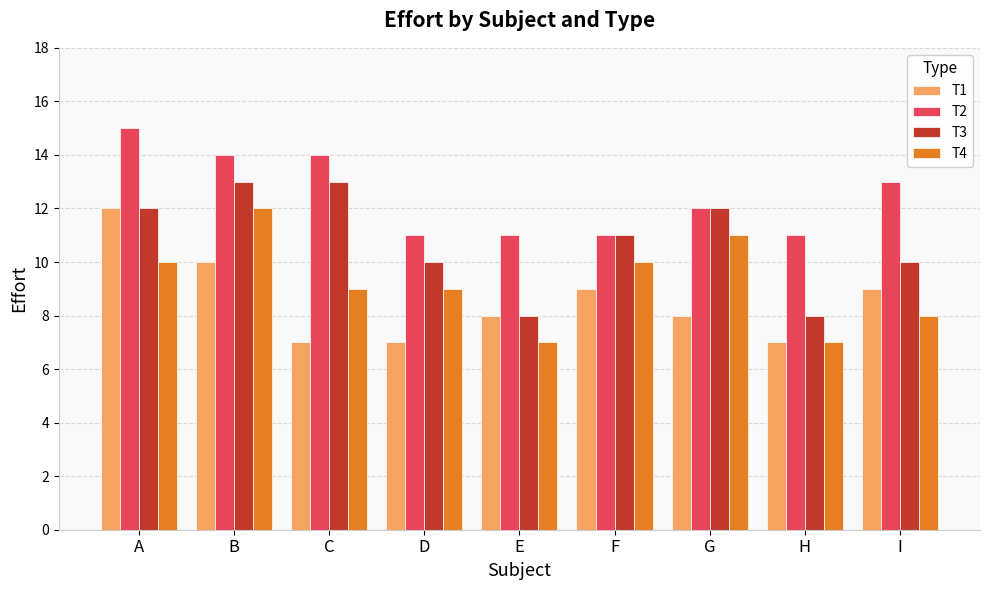

How many series are shown in this chart?

4